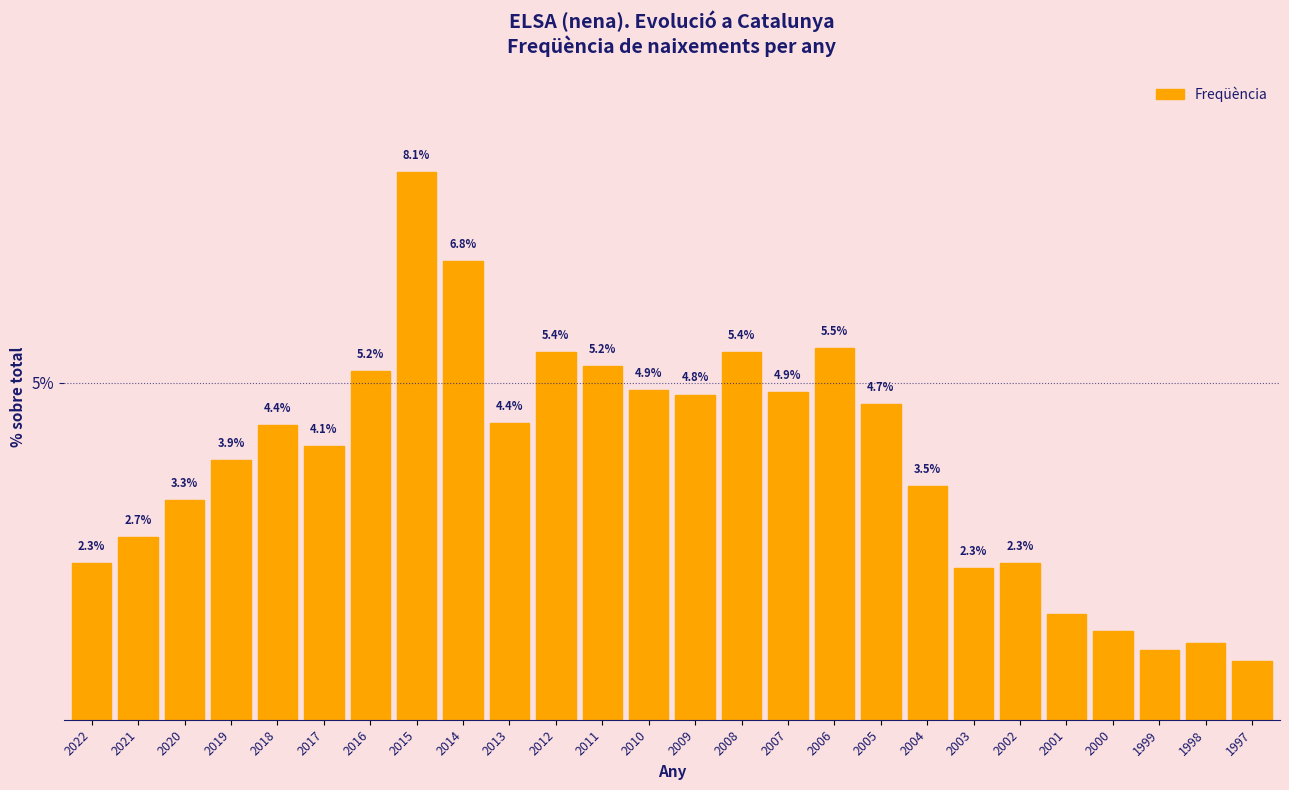

Does the chart contain any negative values?

No